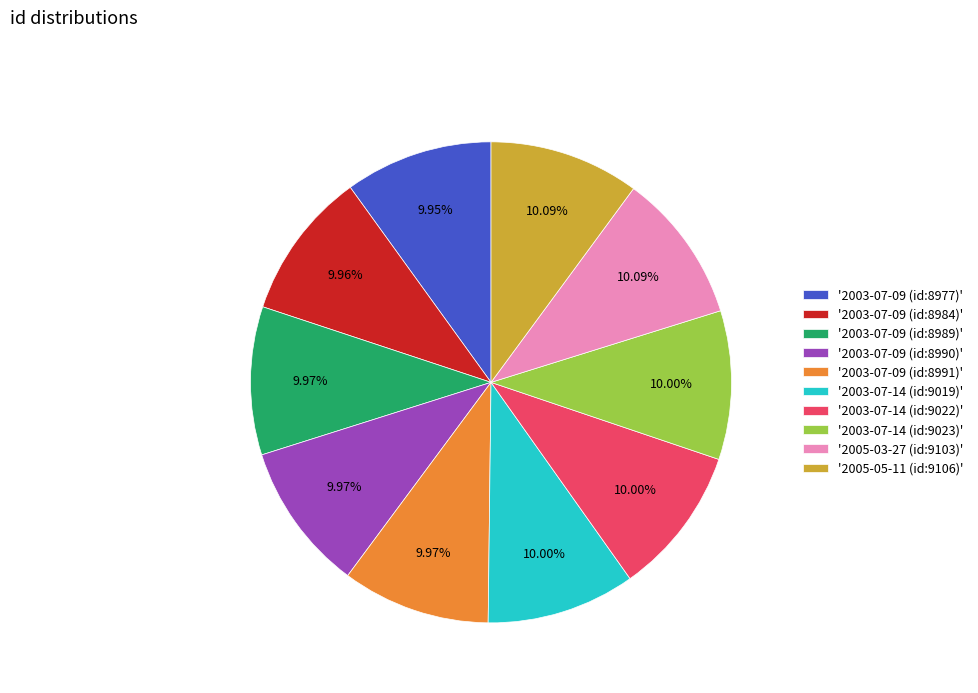

Do '2003-07-14 (id:9023)' and '2003-07-09 (id:8977)' together represent more than half of the pie?

No